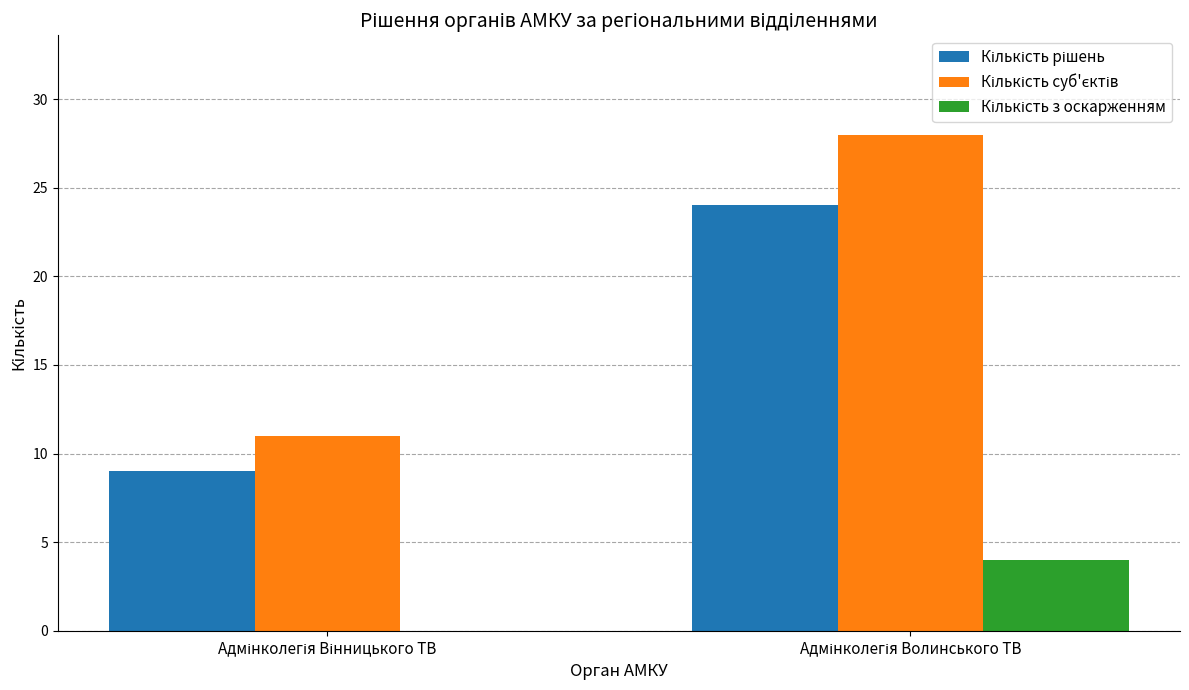

What is the maximum value shown in the chart?

28